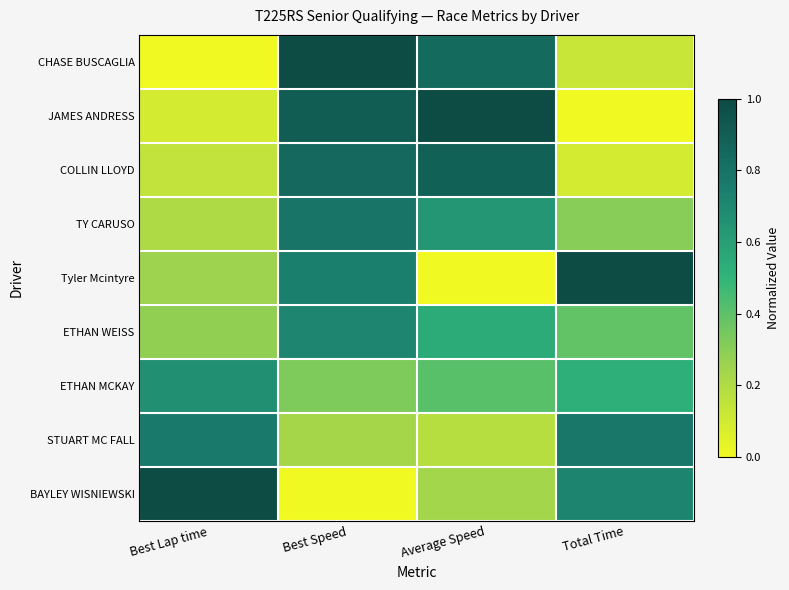

What is the difference between the highest and lowest values at Best Lap time?

1.0